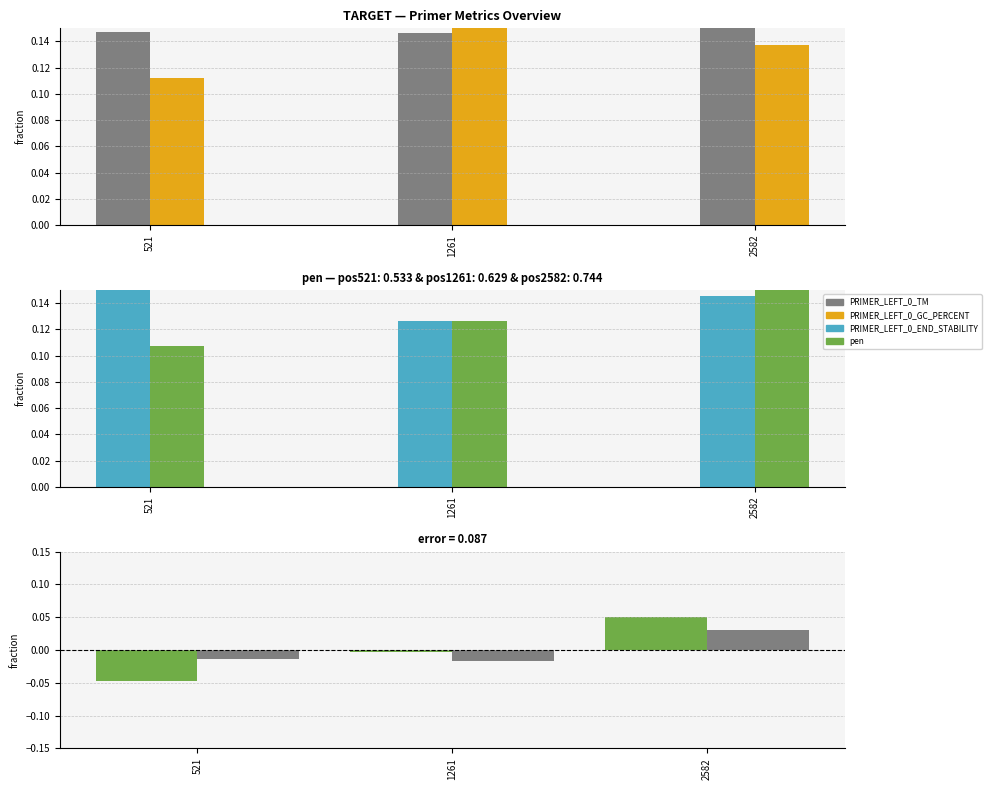

List the series in order of their peak value, highest first.

PRIMER_LEFT_0_TM, PRIMER_LEFT_0_GC_PERCENT, PRIMER_LEFT_0_END_STABILITY, pen